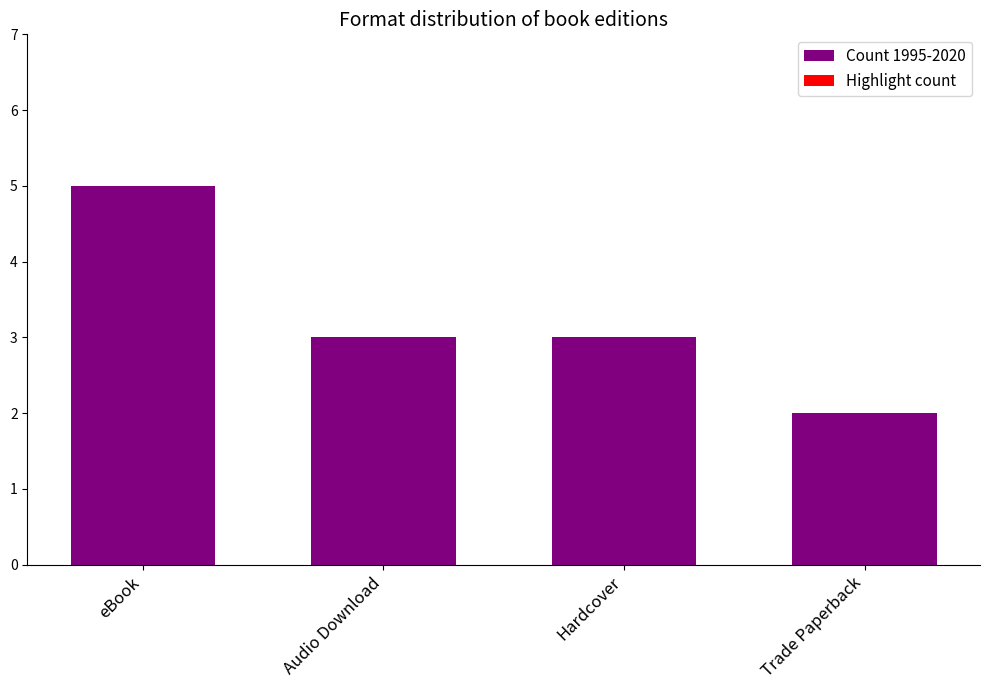

What is the label of the 3rd bar from the left?

Hardcover